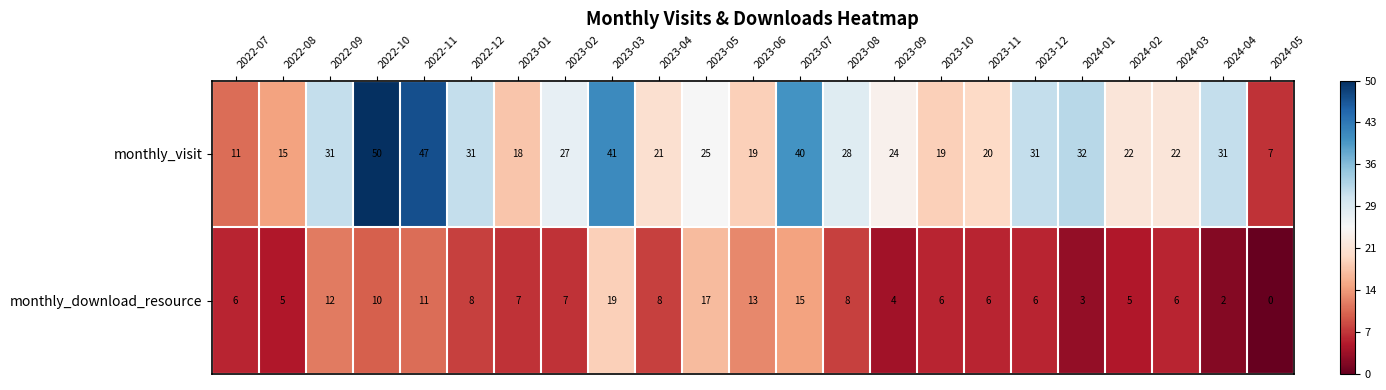

Where does the monthly_visit series first go above 25?

2022-09